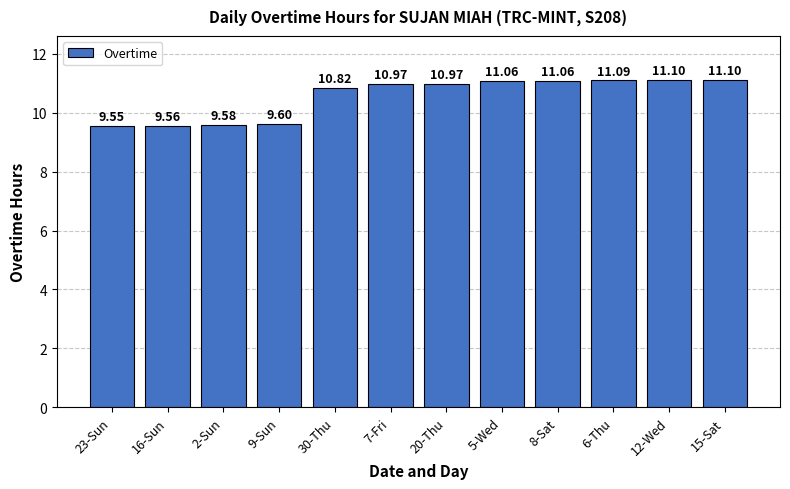

Reading left to right, what are all the values shown in this chart?

9.6	9.6	9.6	9.6	10.8	11.0	11.0	11.1	11.1	11.1	11.1	11.1